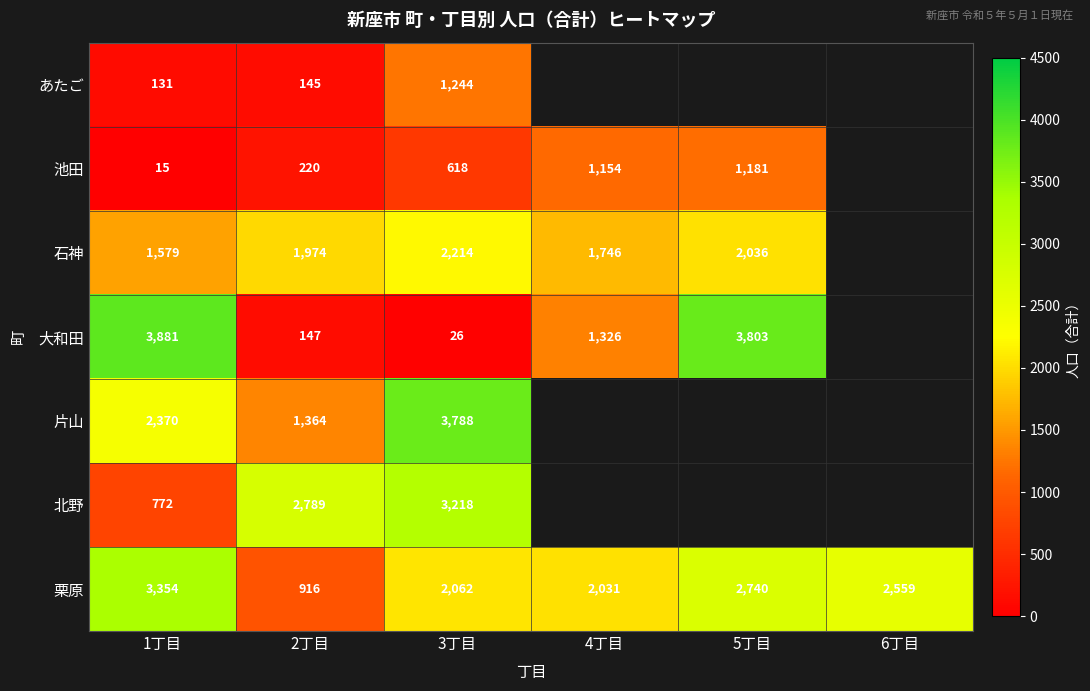

The 栗原 series shows 2062 at 3丁目. True or false?

True